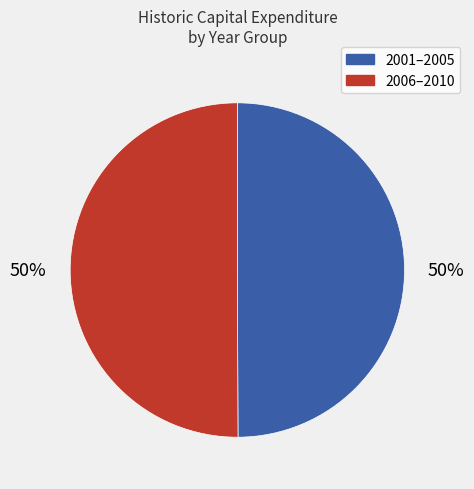

How many segments does this pie chart have?

2